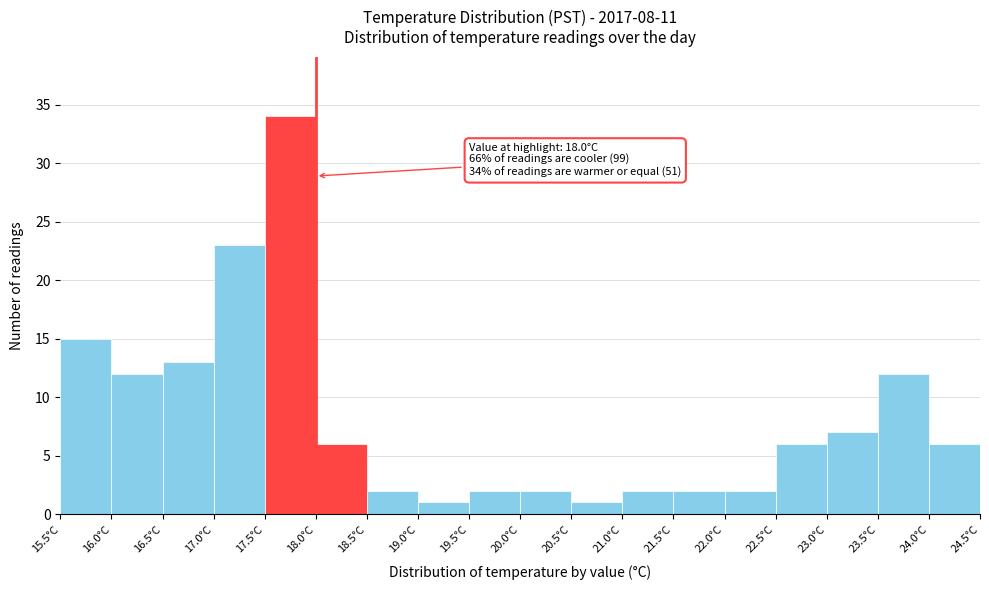

Over which range of the x-axis is the bar tallest?

17.5 to 18.0